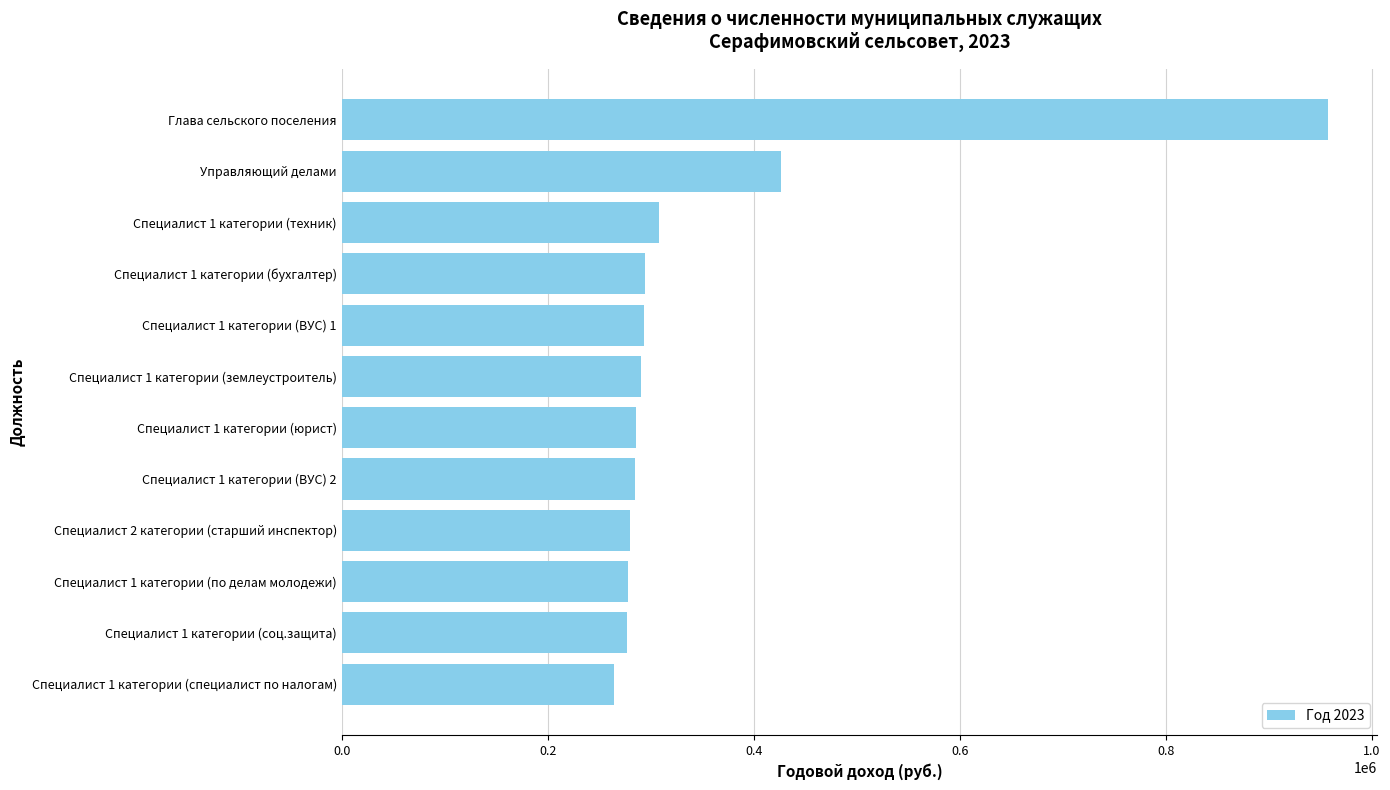

Where is the data nearest to the value 611061?

Управляющий делами